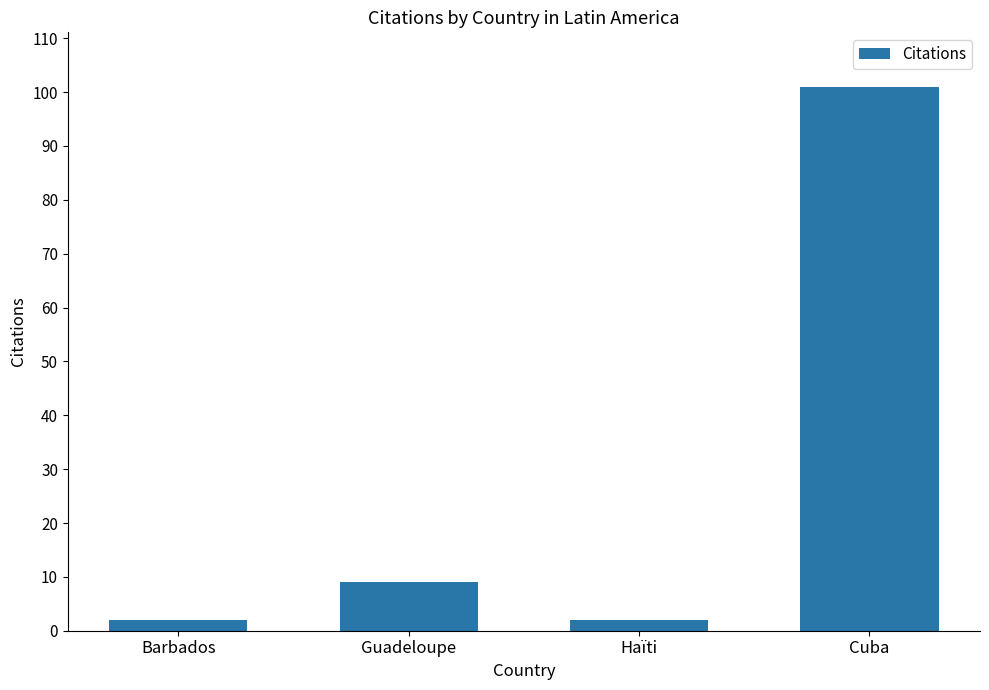

What is the value of the 3rd bar from the left?

2